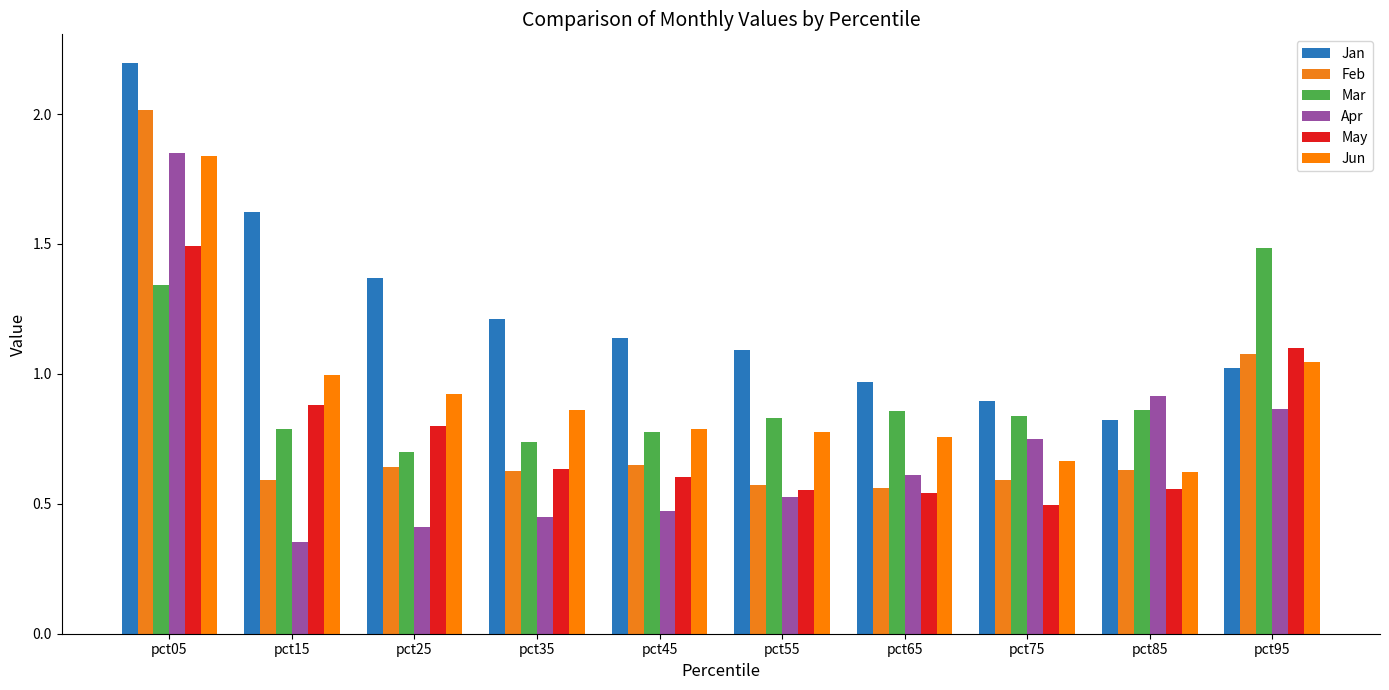

How many bars are there in total?

60